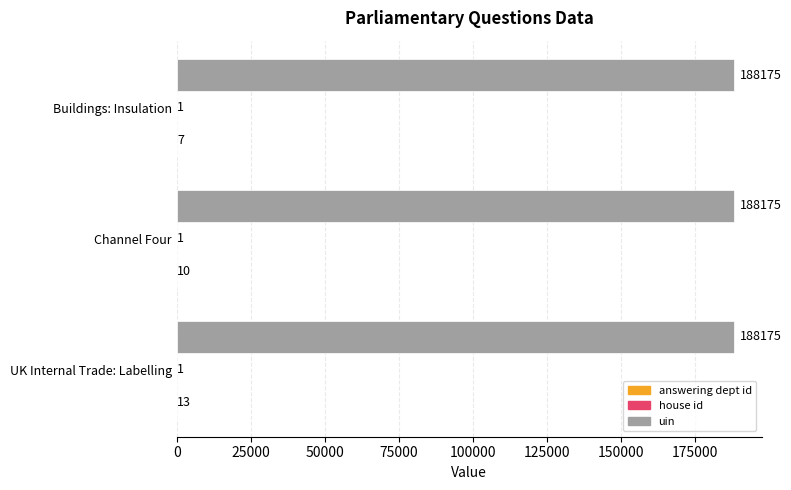

True or false: uin has a value of 64951 at Buildings: Insulation.

False